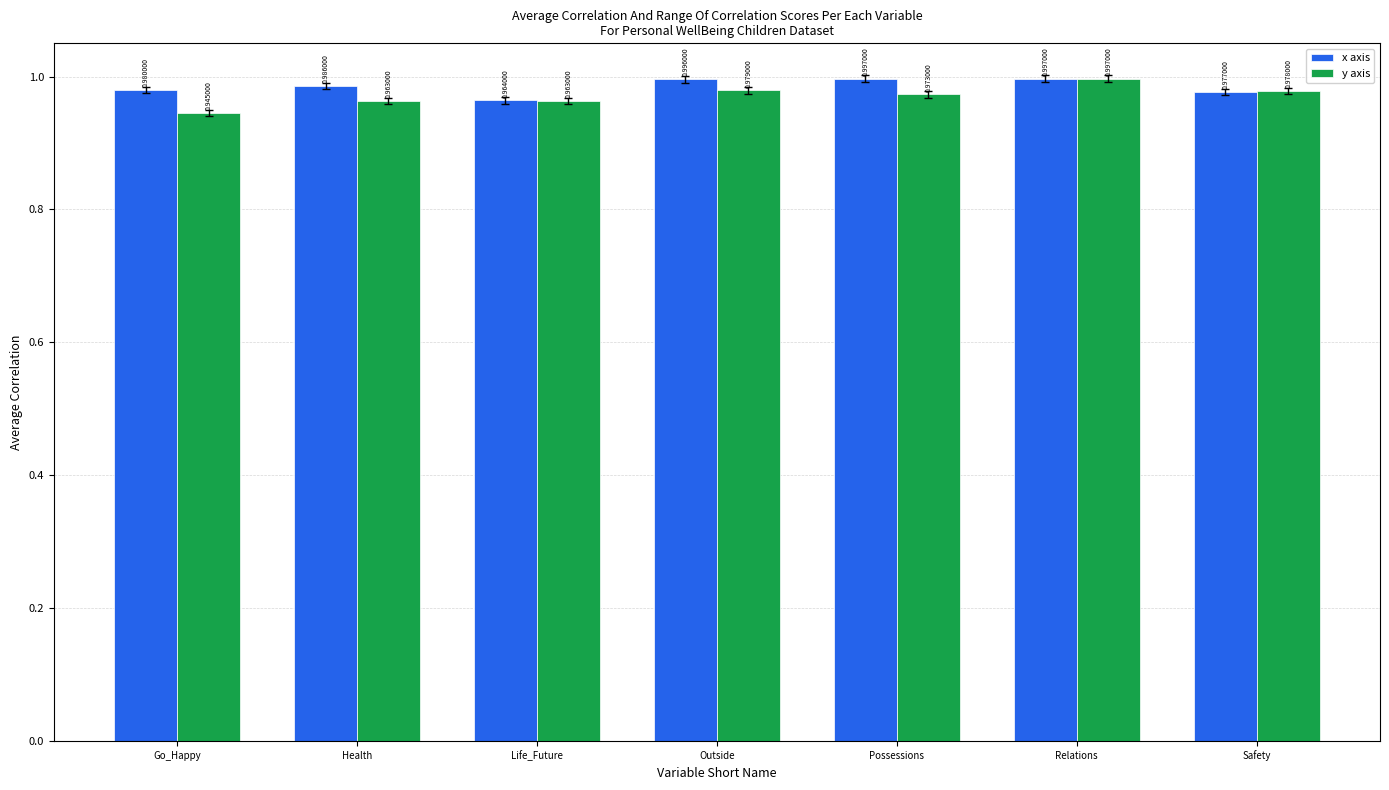

What is the sum of the x axis values at Relations and Health?

2.0